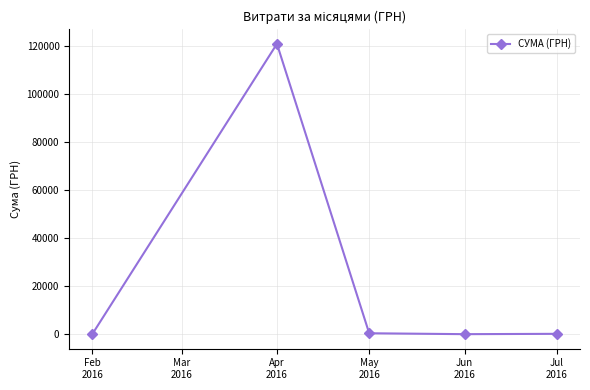

The value at Apr
2016 is 139.5. True or false?

False